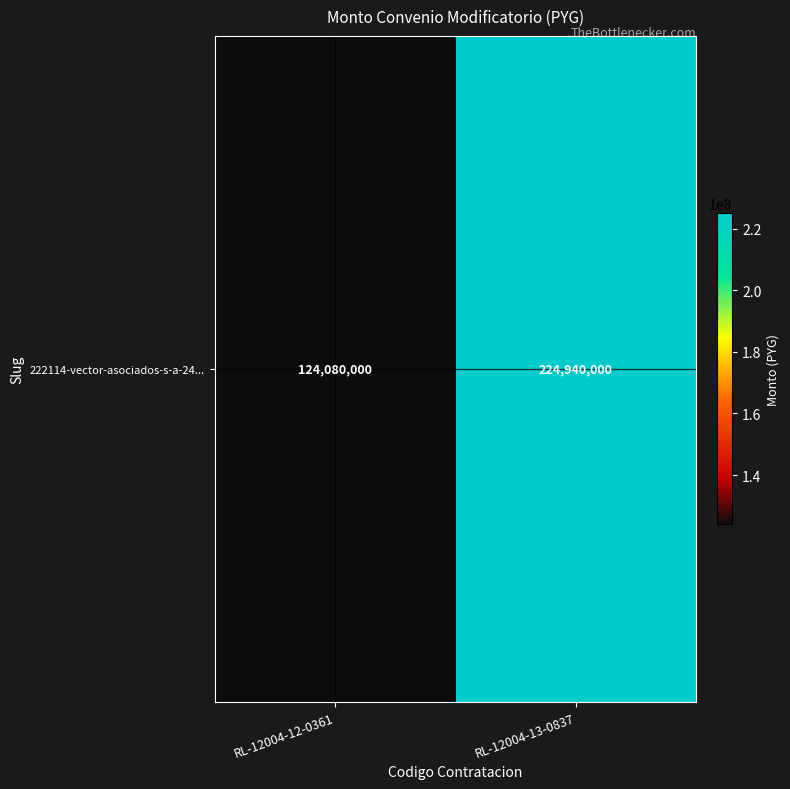

What is the difference between the values at RL-12004-13-0837 and RL-12004-12-0361?

100860000